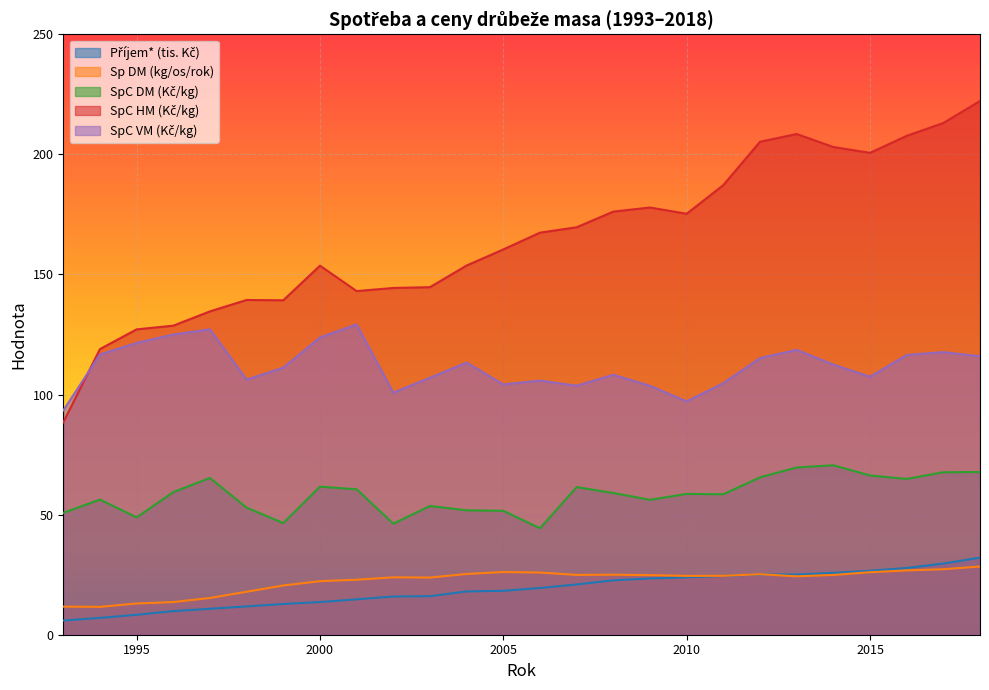

True or false: Příjem* (tis. Kč) and SpC DM (Kč/kg) cross at least once.

False